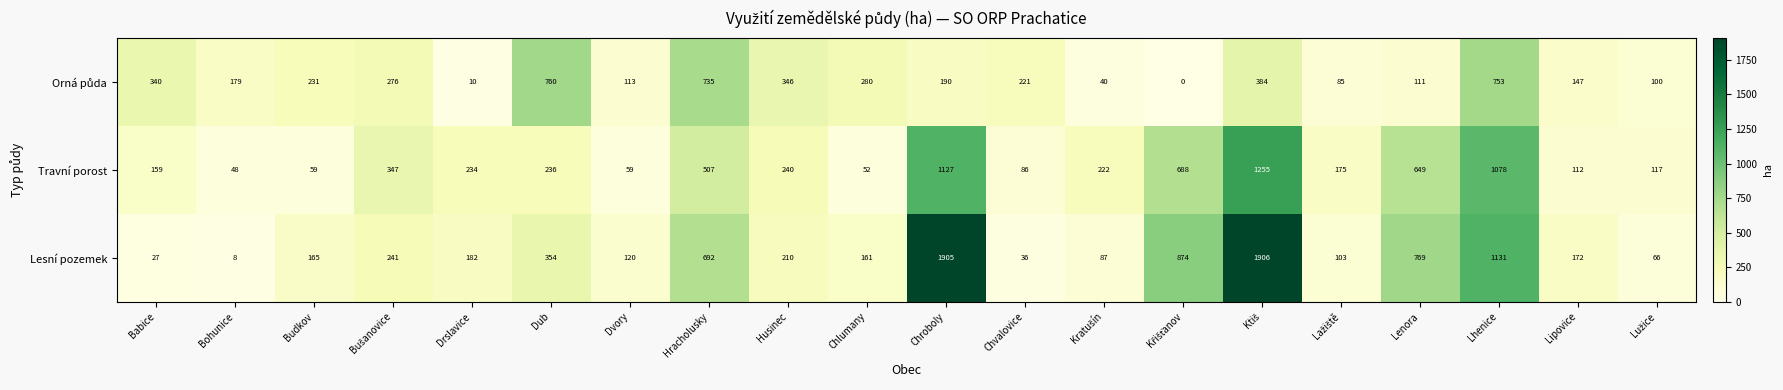

What is the average value of the Lesní pozemek series?

460